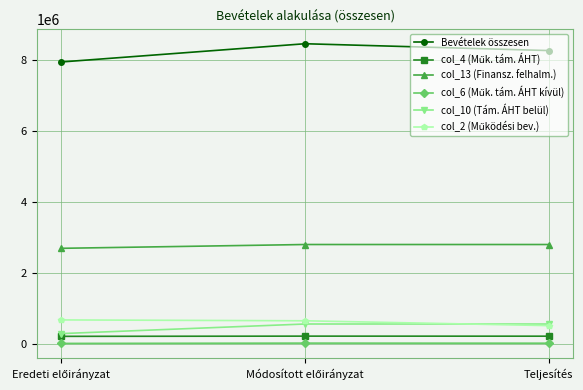

What is the label of the 1st point from the right?

Teljesítés